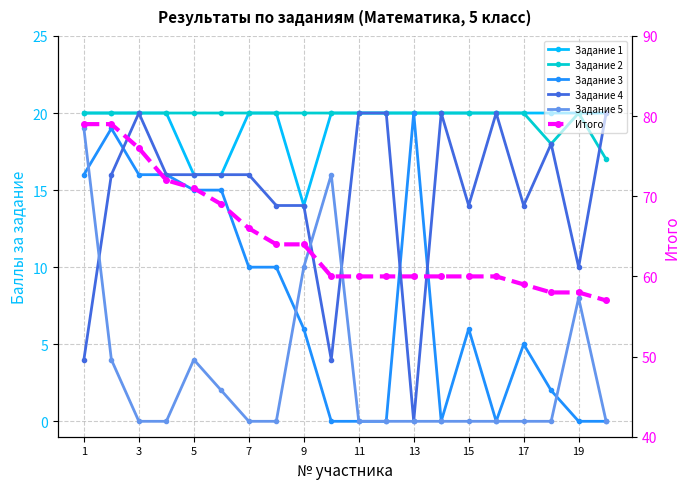

How many lines are shown in the chart?

6